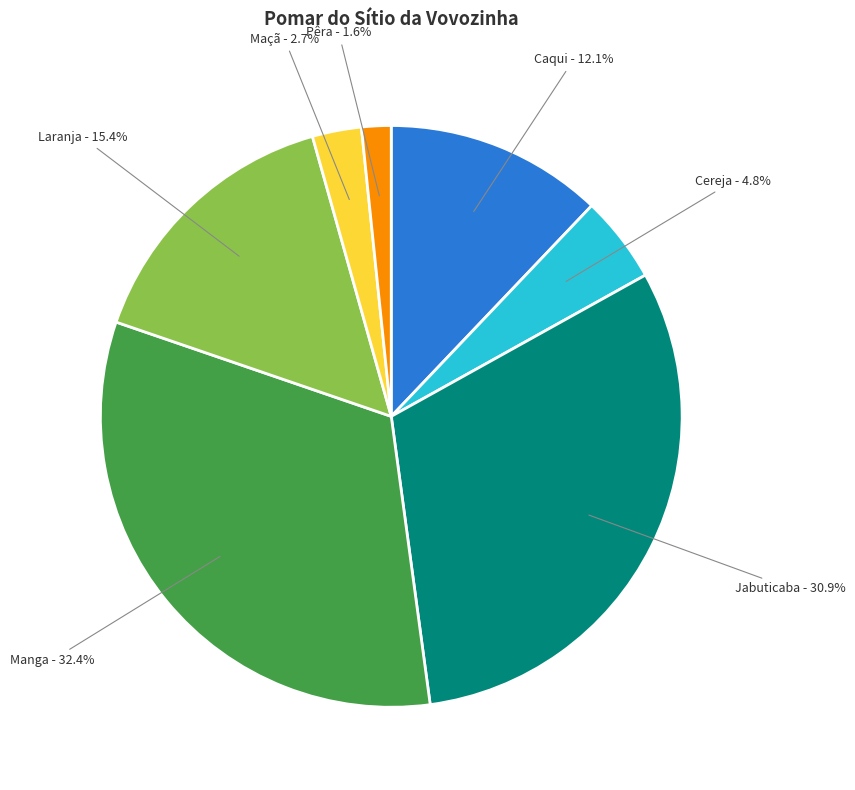

Is there a majority slice in this chart?

No